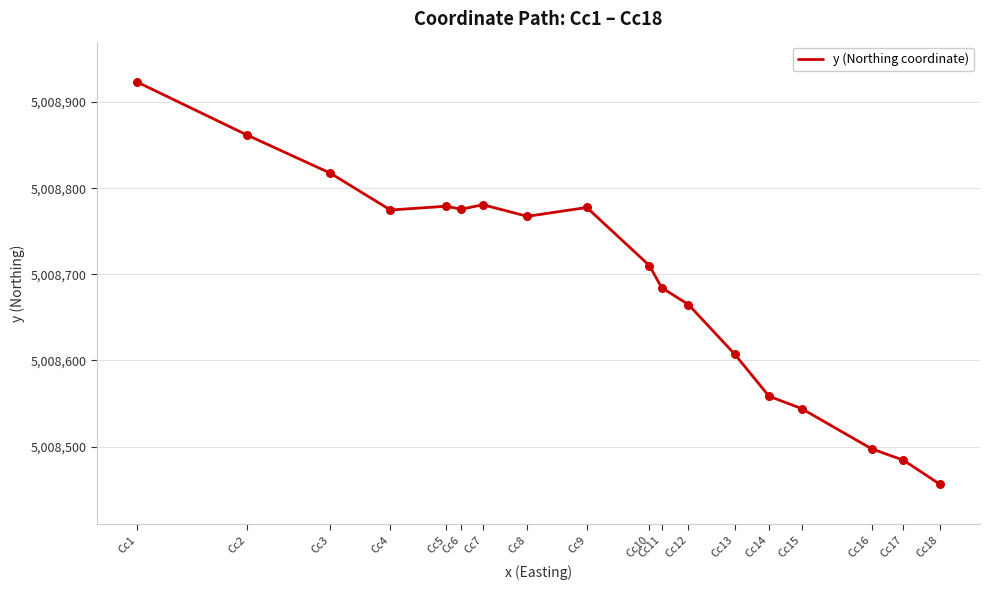

Approximately how many times larger is the value at Cc15 compared to Cc11?

1.0